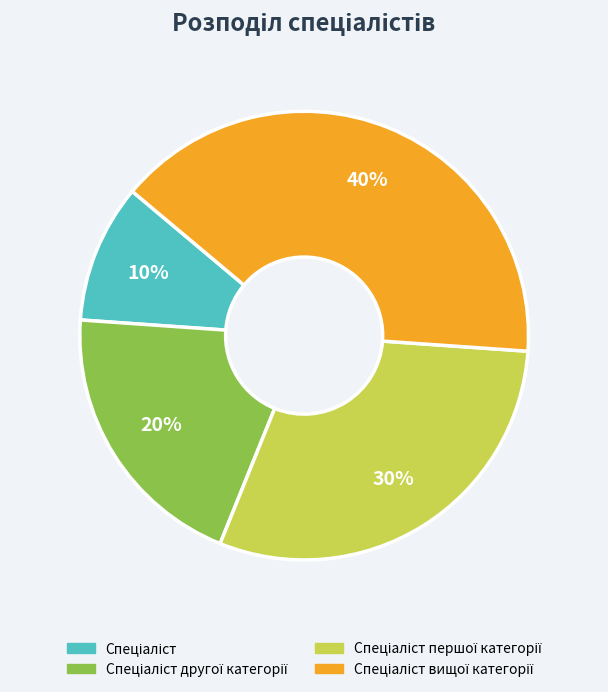

Does any single category account for the majority?

No